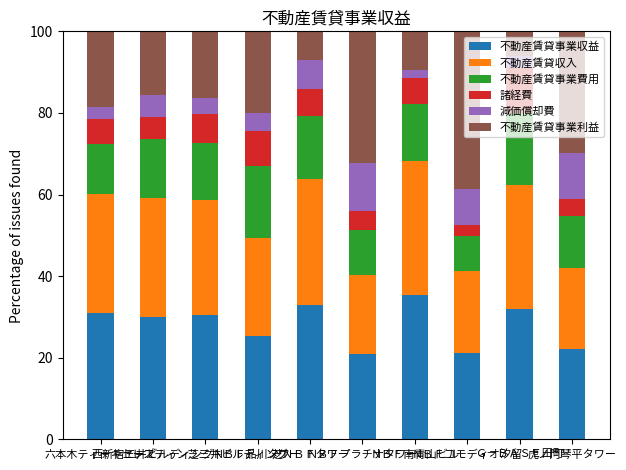

What is the average value of the 不動産賃貸事業収益 series?

28.1